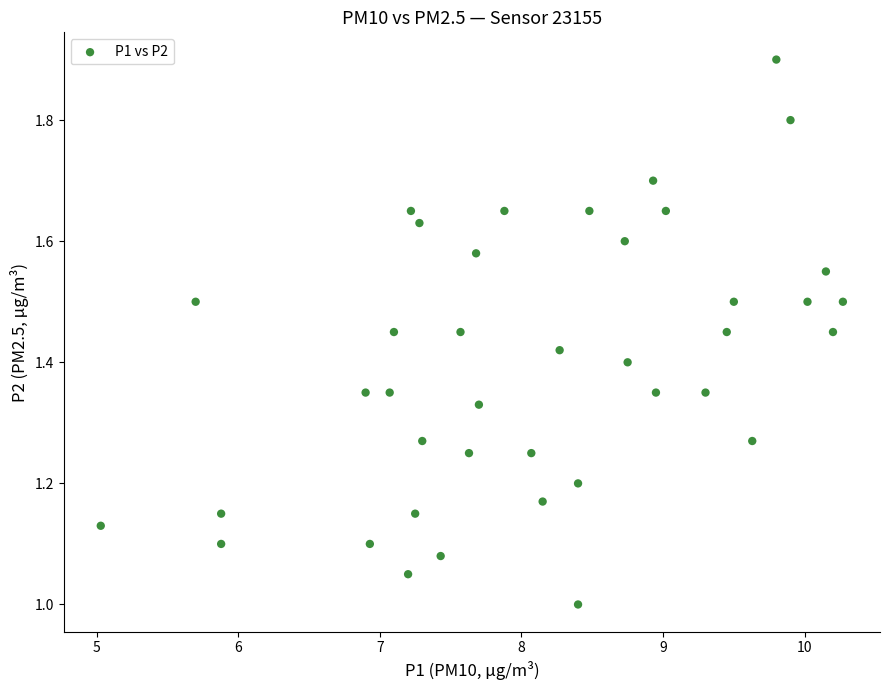

What is the range of Y values (max minus min)?

0.9